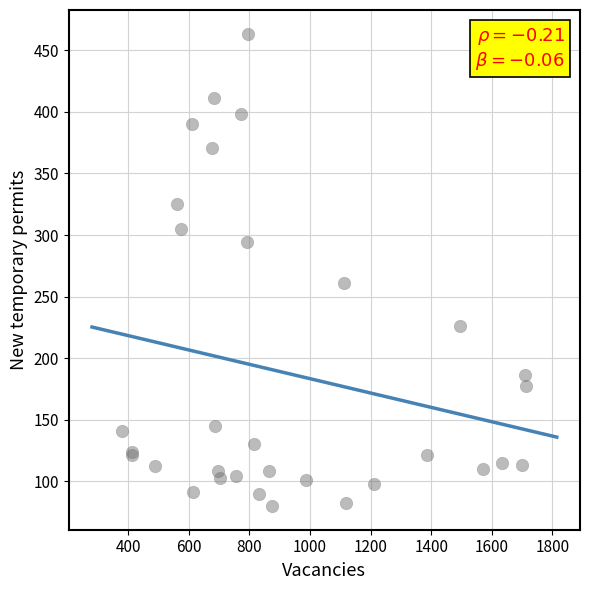

What Y value in the scatter plot is closest to 271?

260.7